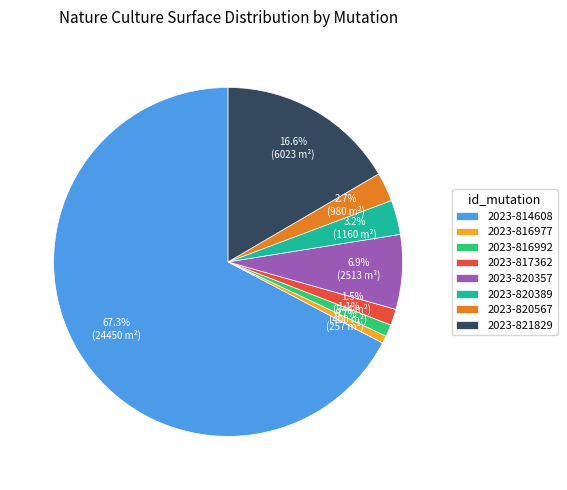

Which category accounts for the majority?

2023-814608